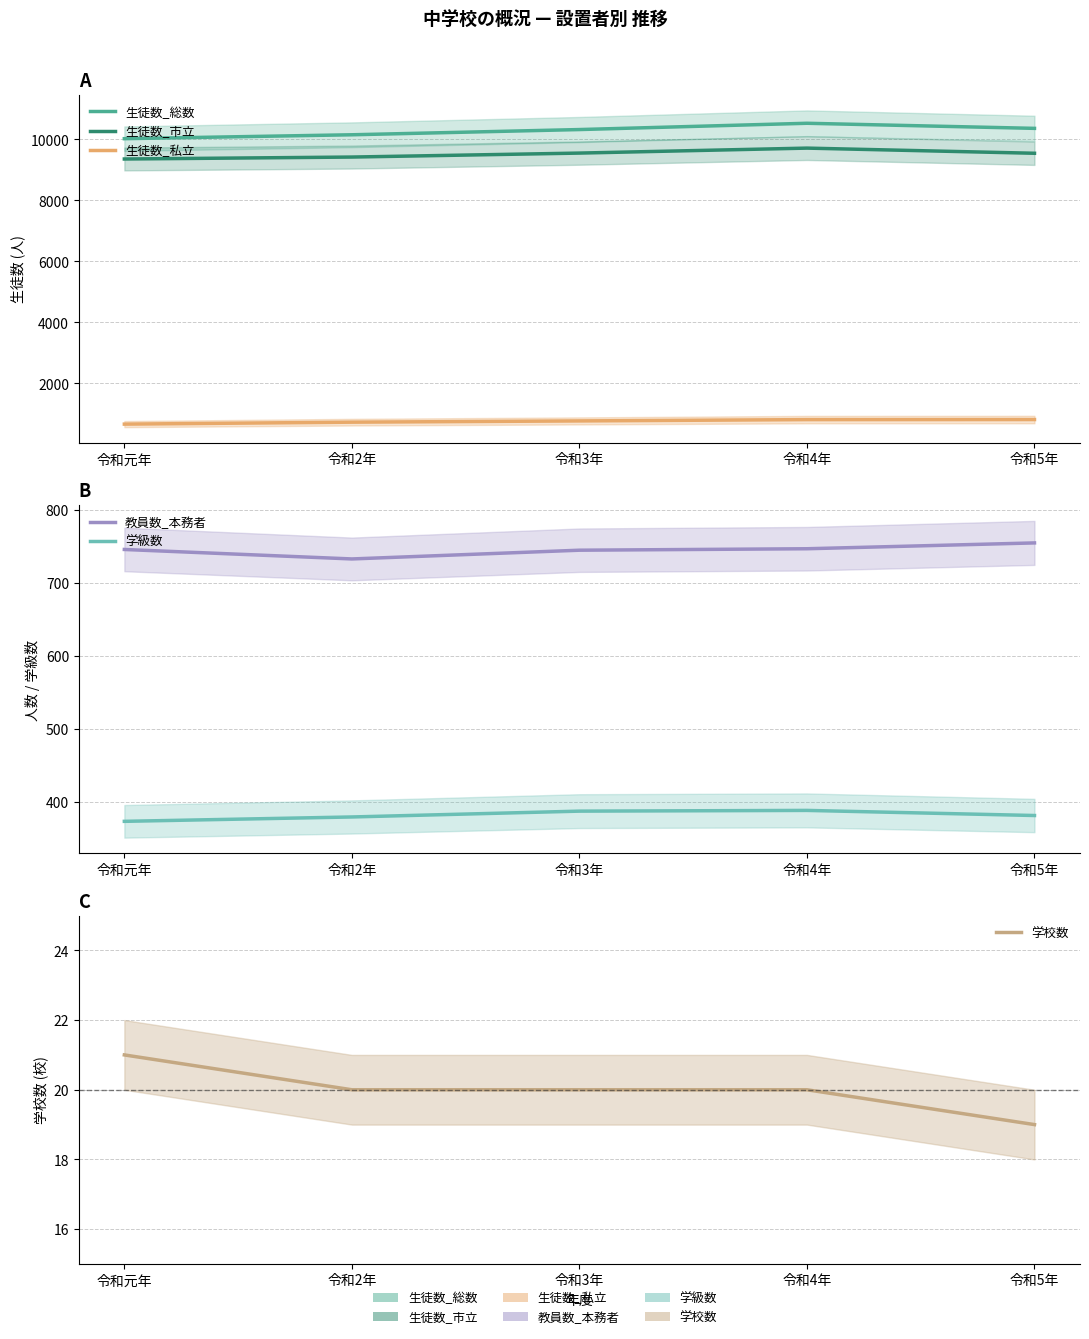

Where does the 生徒数_私立 series first go above 771?

令和4年